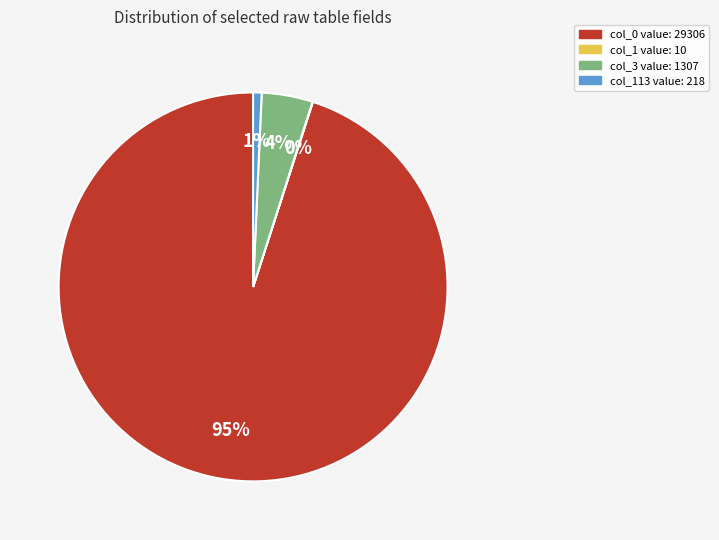

Does any single category account for the majority?

Yes